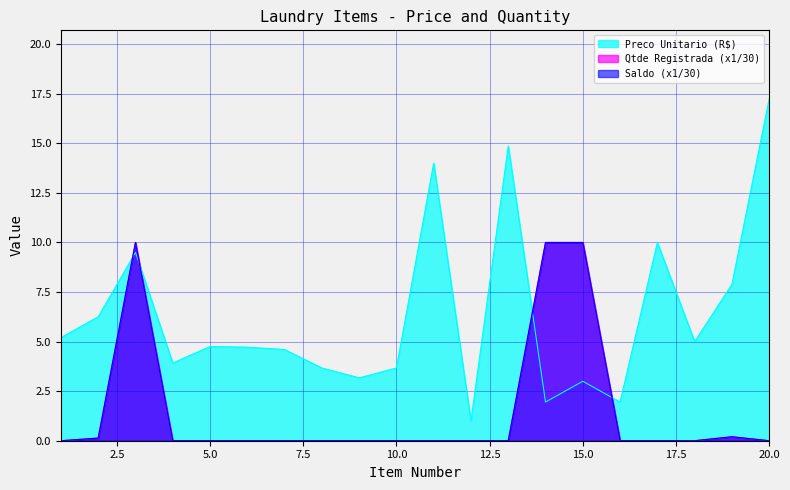

What is the minimum value for Preco Unitario (R$)?

1.0